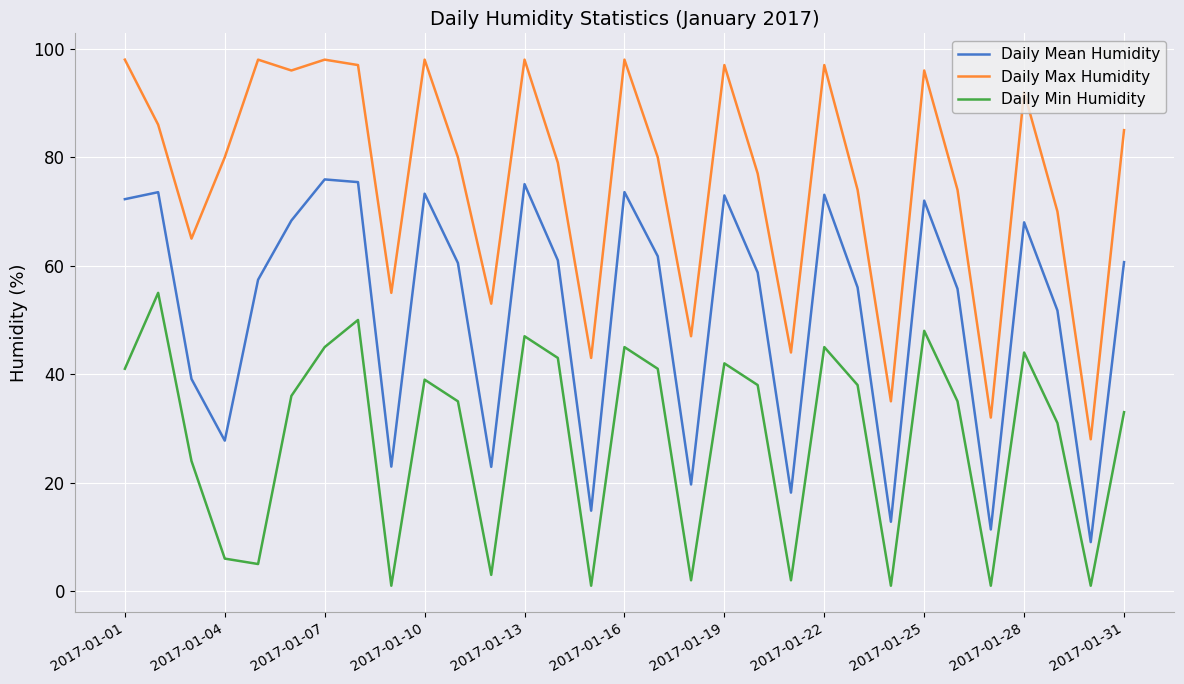

What is the highest value of the Daily Max Humidity series?

98.0